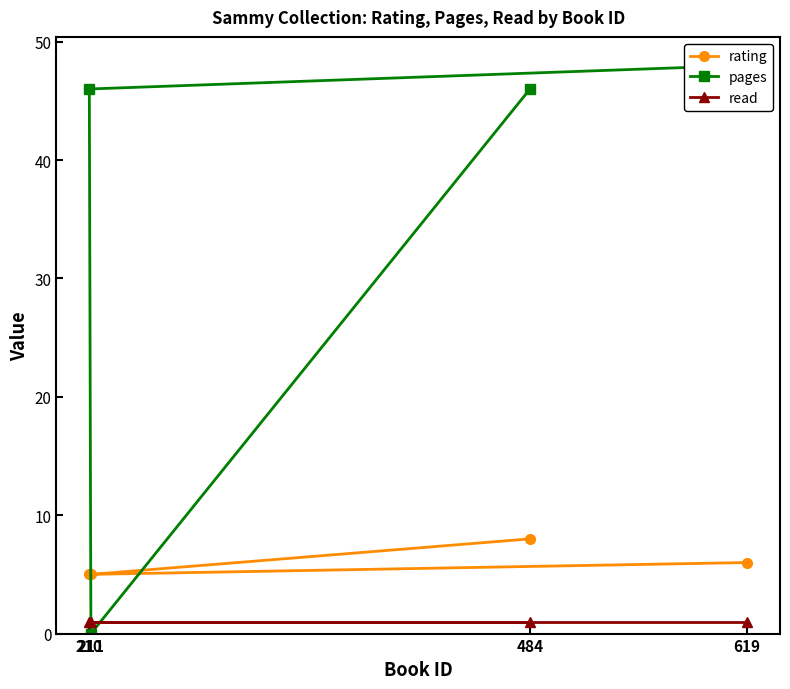

Where do rating and pages first cross each other?

210 and 211